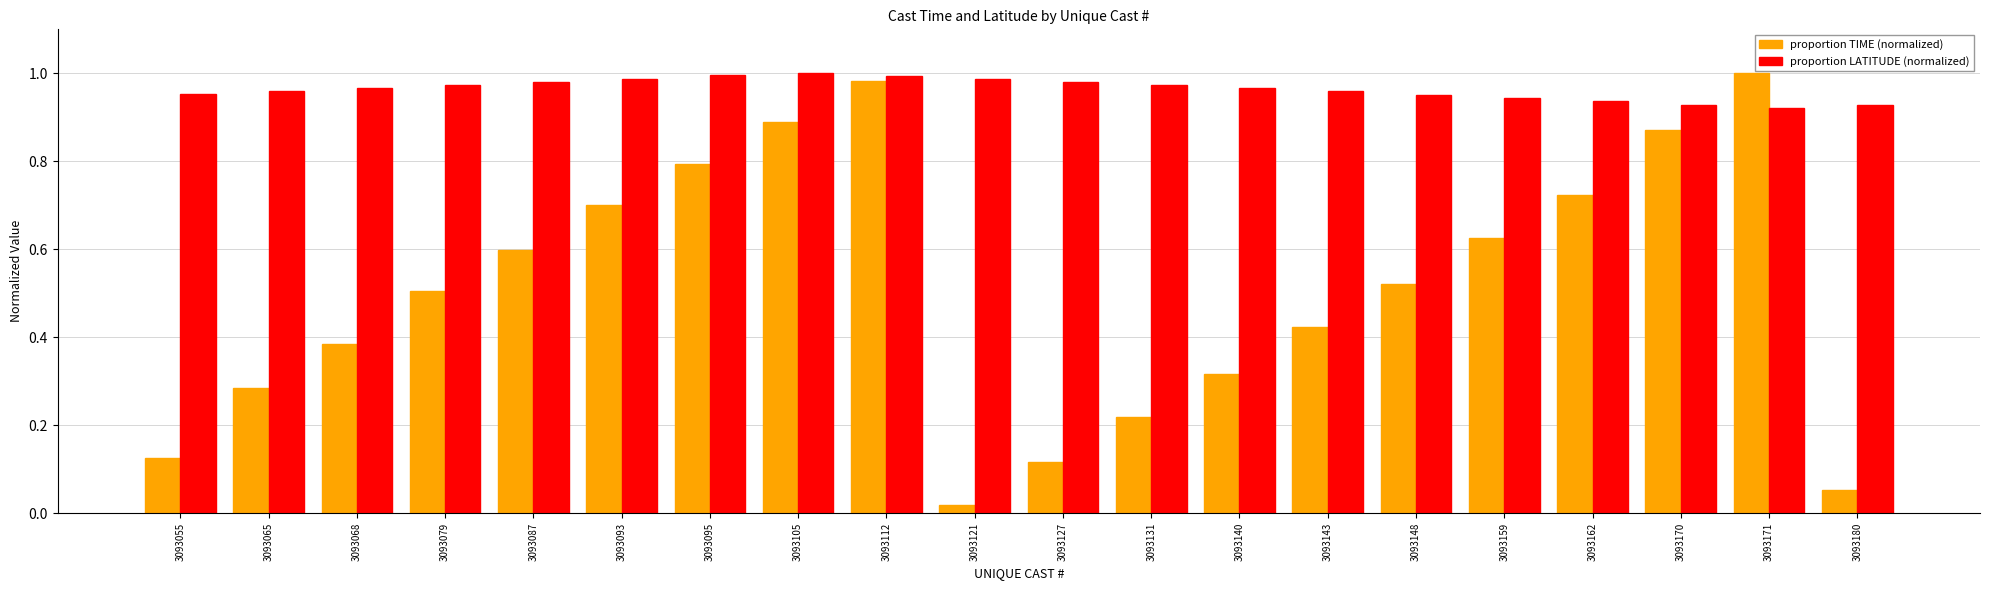

At which category does the chart reach its minimum across all series?

3093121